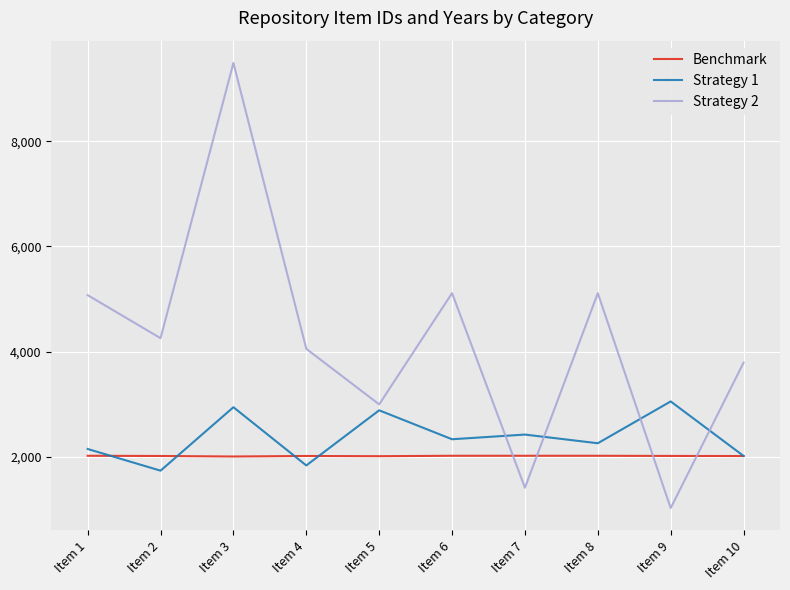

Which series has the largest total across all categories?

Strategy 2